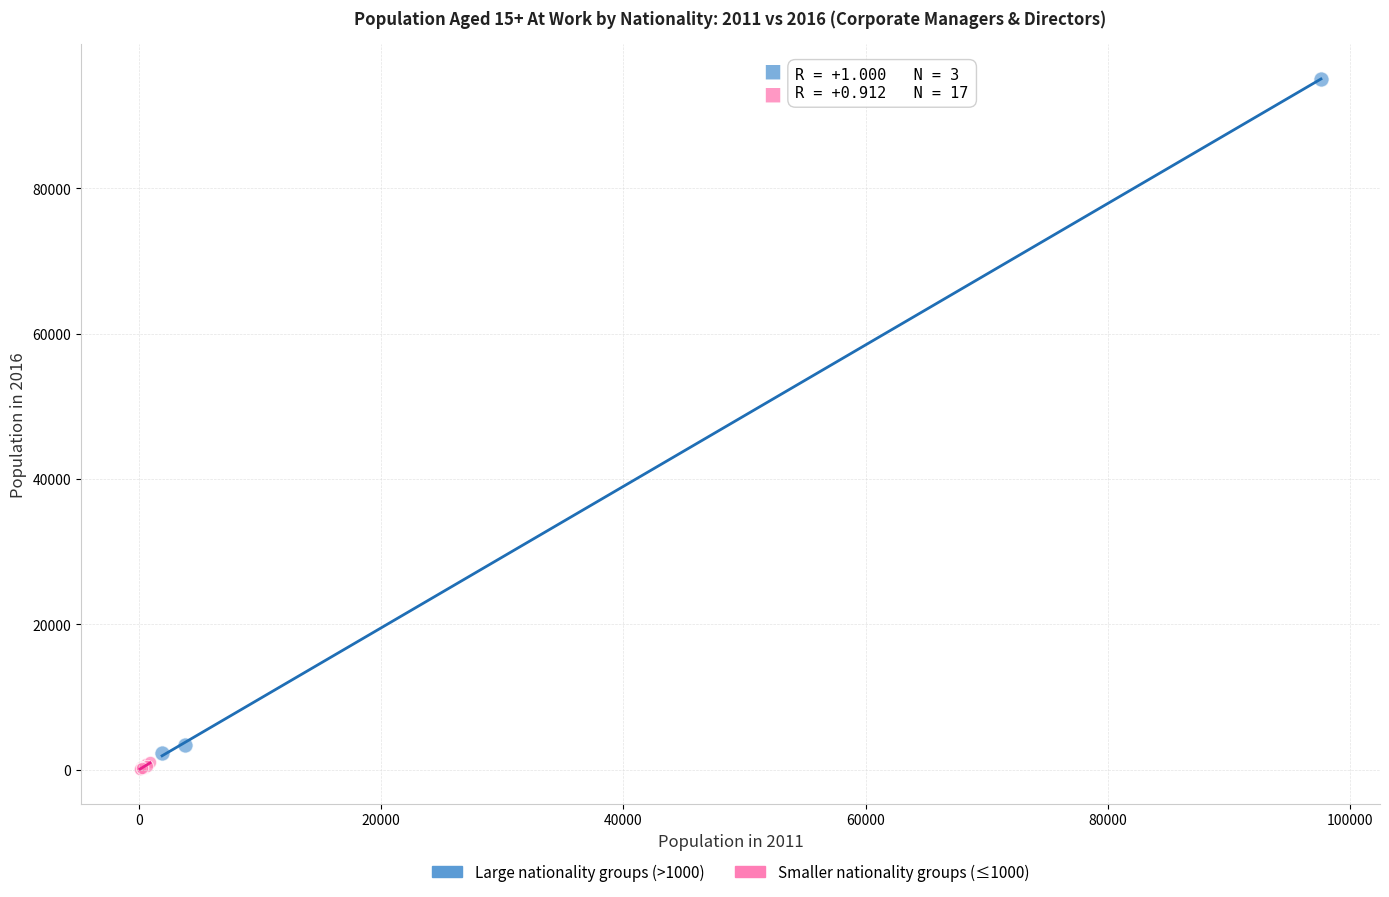

Which series has the largest Y range (max minus min)?

Large nationality groups (>1000)